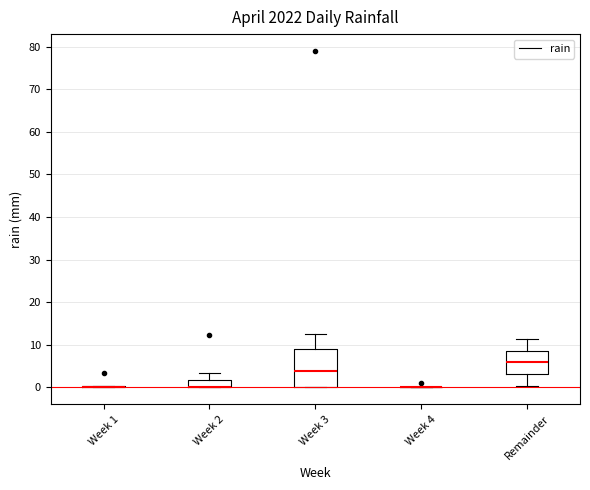

Reading left to right, transcribe this box plot: for each box, give where its median line is, the range the box spans, and where its two whiskers end, as read against the y-axis. The values are not printed on the chart, so give them approximately, as read against the axis.

Week 1: box collapsed to a line at 0, whiskers 0 to 0
Week 2: median 0 (drawn on the box's lower edge), box 0 to 2, whiskers 0 to 3
Week 3: median 4, box 0 to 9, whiskers 0 to 13
Week 4: box collapsed to a line at 0, whiskers 0 to 0
Remainder: median 6, box 3 to 9, whiskers 0 to 11